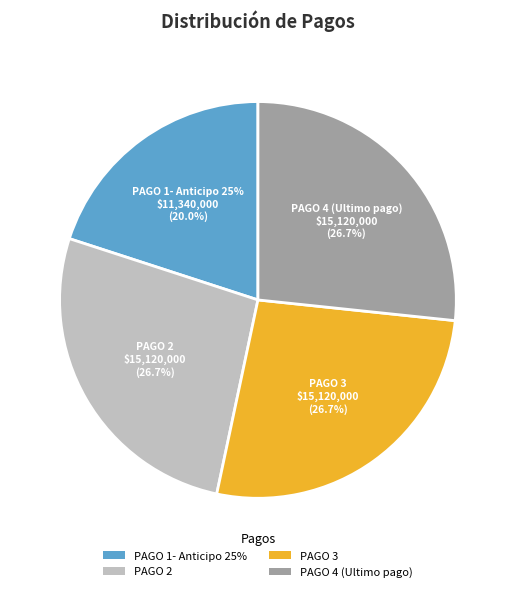

To the nearest percent, what portion does PAGO 1- Anticipo 25% represent?

20%